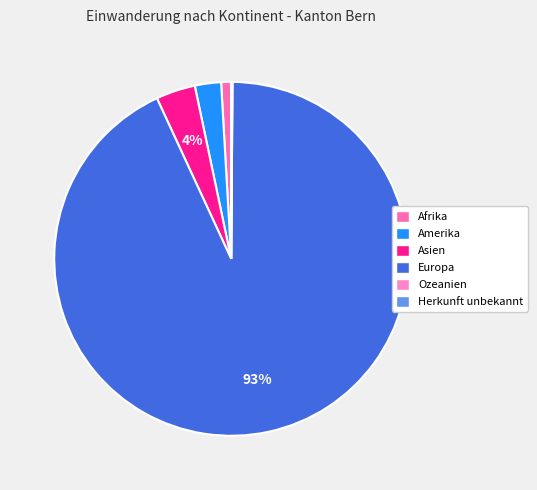

Rank the categories by value from lowest to highest.

Herkunft unbekannt, Ozeanien, Afrika, Amerika, Asien, Europa